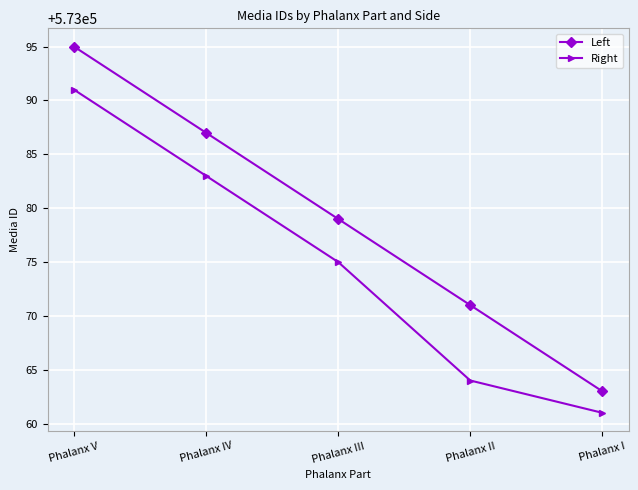

Which series has the largest total across all categories?

Left